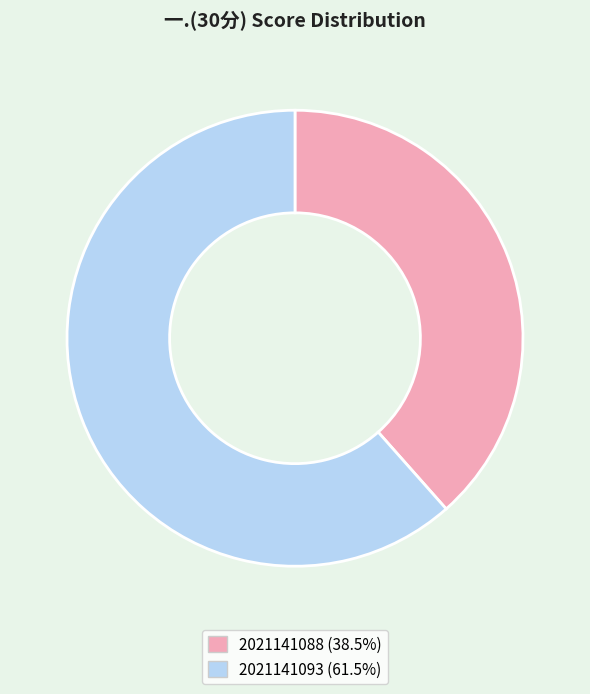

Which category accounts for the majority?

2021141093